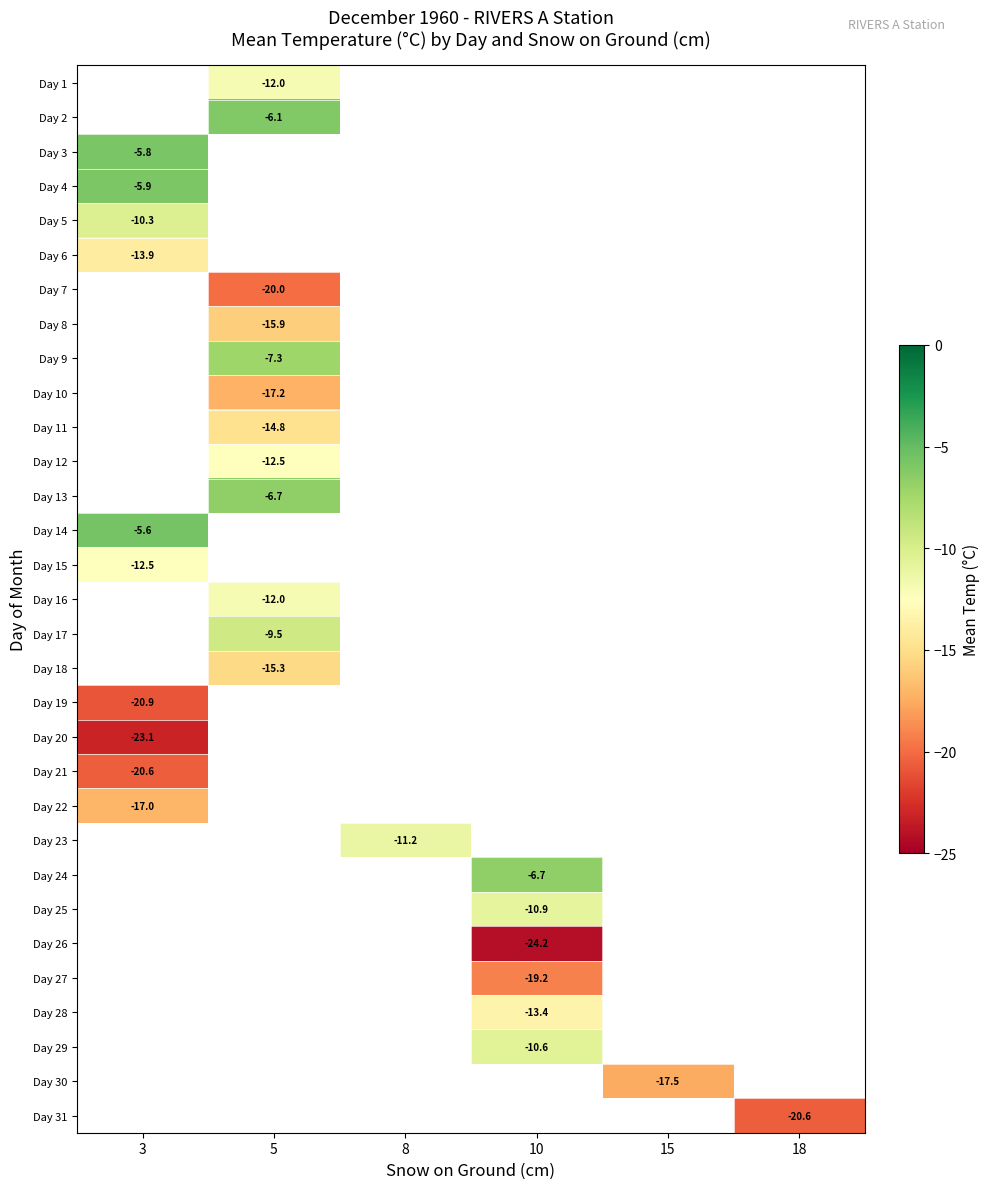

Which category has the highest value across all series?

3